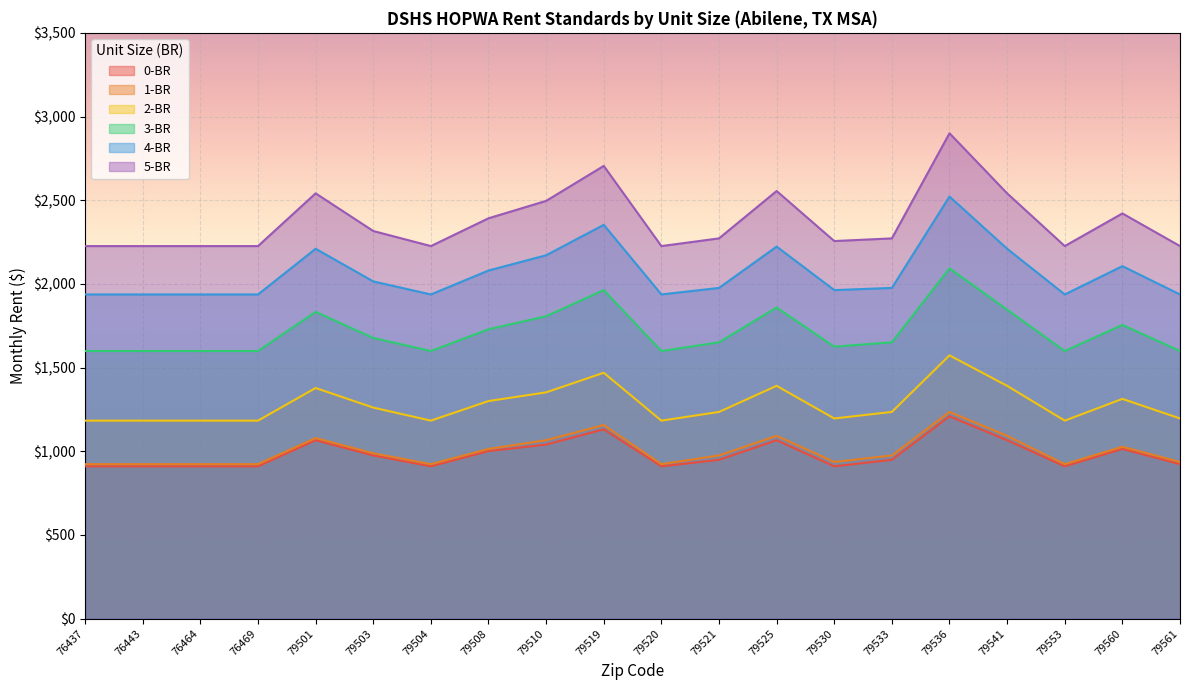

In 4-BR, how many points are higher than both neighbors (excluding endpoints)?

5